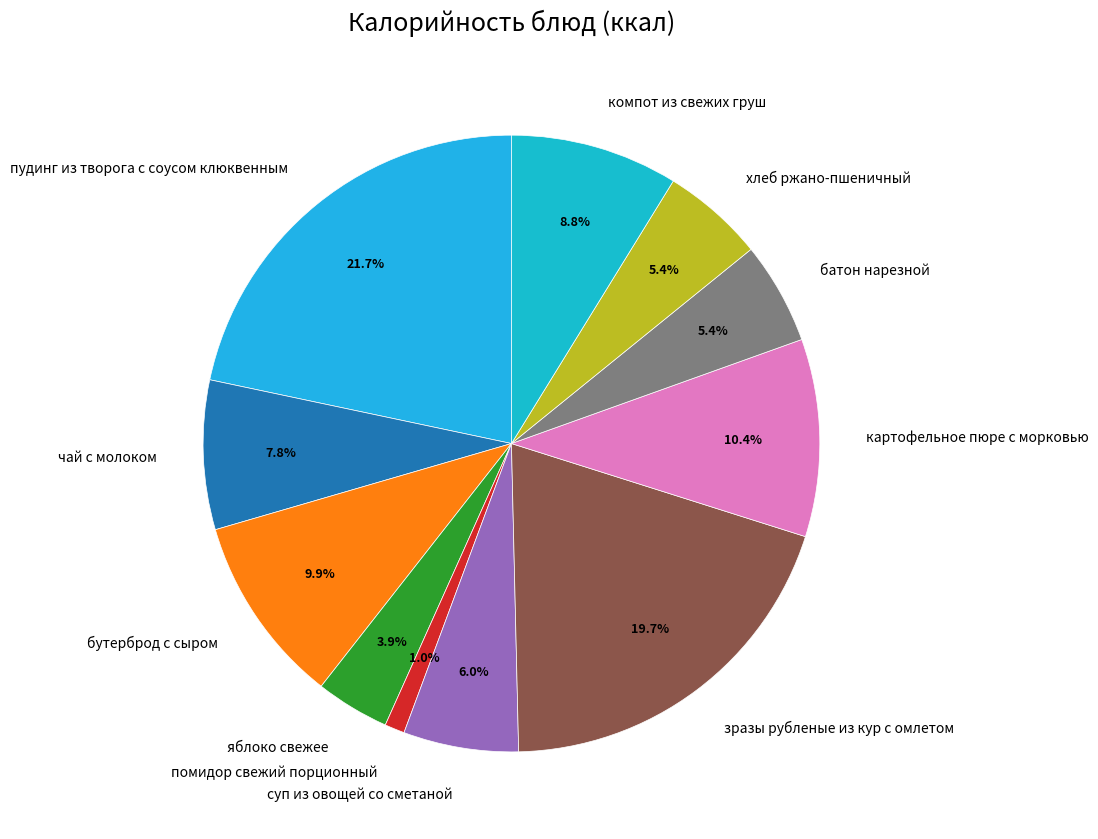

Count the number of slices in the pie.

11